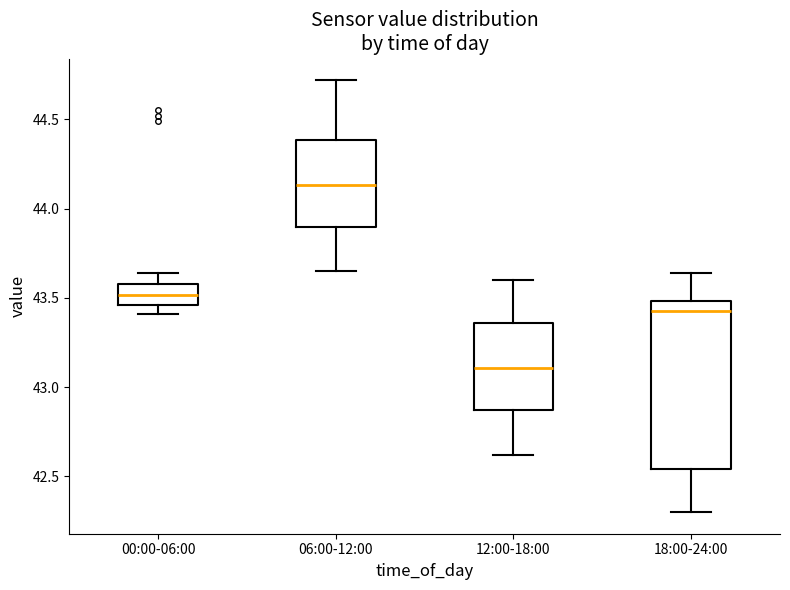

Which box is the tallest, from its lower edge to its upper edge?

18:00-24:00